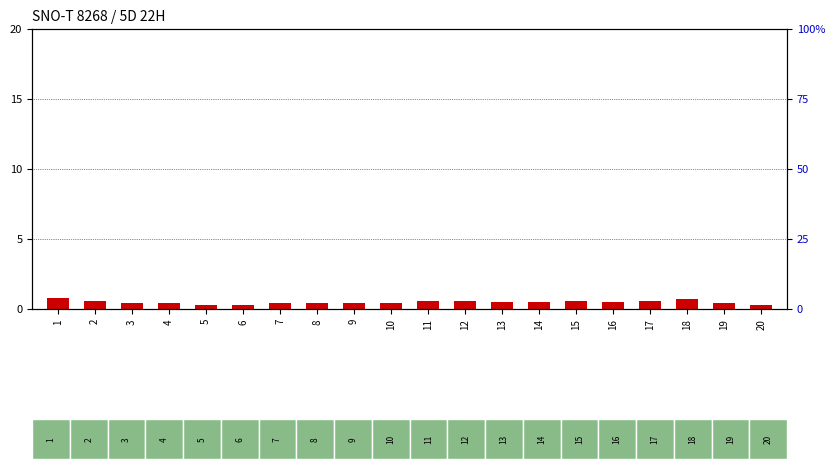

Which series has the largest total across all categories?

percentile rank within the sample